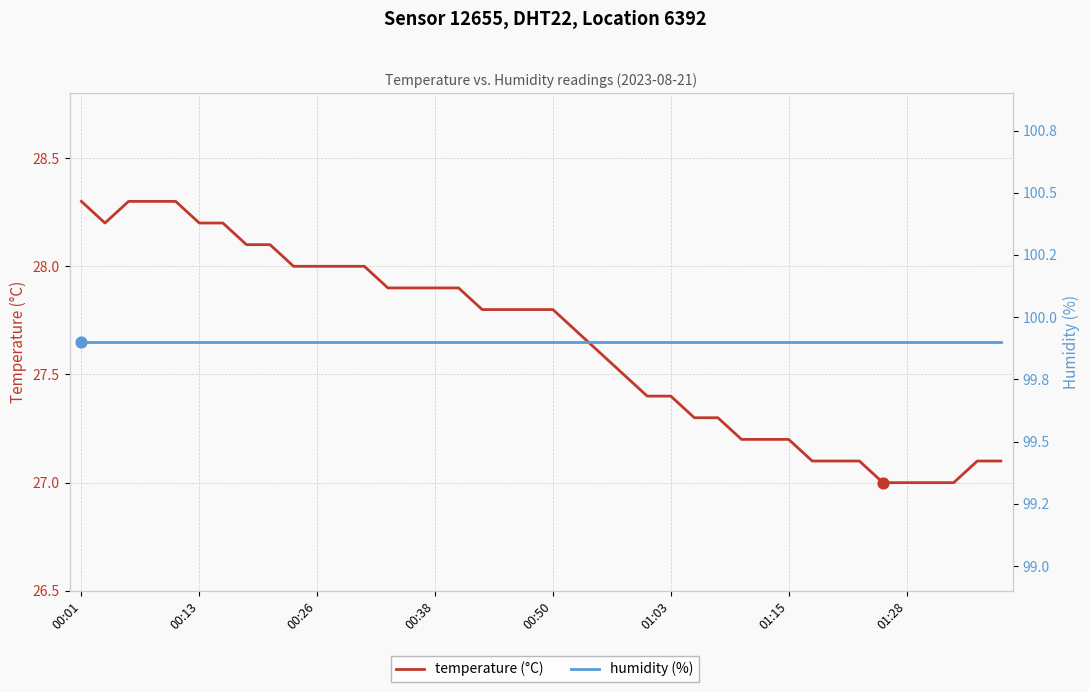

At which category is the sum across all series the highest?

00:01